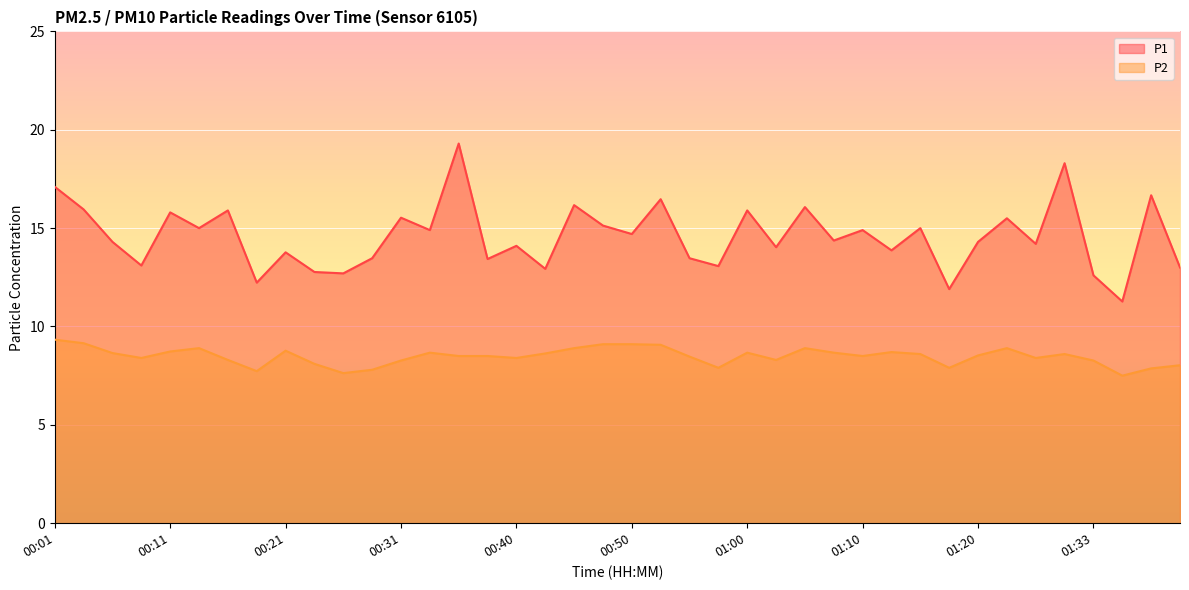

Reading right to left, extract all data points from this chart.

P1: 01:41=13.0	01:38=16.7	01:36=11.3	01:33=12.6	01:31=18.3	01:28=14.2	01:22=15.5	01:20=14.3	01:17=11.9	01:15=15.0	01:13=13.9	01:10=14.9	01:07=14.4	01:05=16.1	01:03=14.0	01:00=15.9	00:58=13.1	00:55=13.5	00:53=16.5	00:50=14.7	00:48=15.1	00:45=16.2	00:43=12.9	00:40=14.1	00:38=13.4	00:35=19.3	00:33=14.9	00:31=15.5	00:28=13.5	00:26=12.7	00:23=12.8	00:21=13.8	00:18=12.2	00:16=15.9	00:13=15.0	00:11=15.8	00:08=13.1	00:06=14.3	00:04=15.9	00:01=17.1
P2: 01:41=8.0	01:38=7.9	01:36=7.5	01:33=8.3	01:31=8.6	01:28=8.4	01:22=8.9	01:20=8.5	01:17=7.9	01:15=8.6	01:13=8.7	01:10=8.5	01:07=8.7	01:05=8.9	01:03=8.3	01:00=8.7	00:58=7.9	00:55=8.5	00:53=9.1	00:50=9.1	00:48=9.1	00:45=8.9	00:43=8.6	00:40=8.4	00:38=8.5	00:35=8.5	00:33=8.7	00:31=8.3	00:28=7.8	00:26=7.6	00:23=8.1	00:21=8.8	00:18=7.7	00:16=8.3	00:13=8.9	00:11=8.7	00:08=8.4	00:06=8.7	00:04=9.2	00:01=9.3